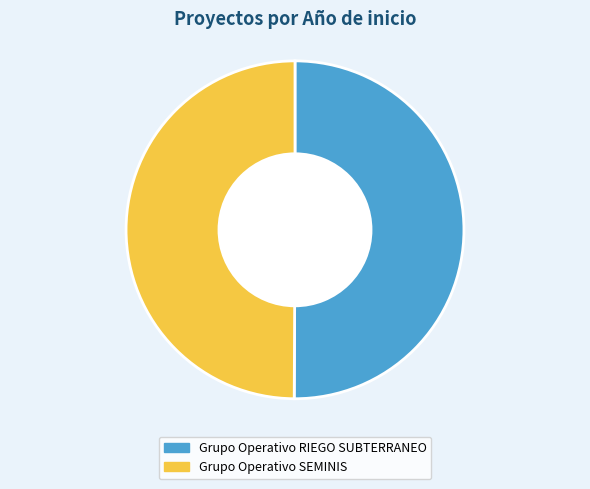

The Grupo Operativo SEMINIS slice represents 50% of the pie. True or false?

True